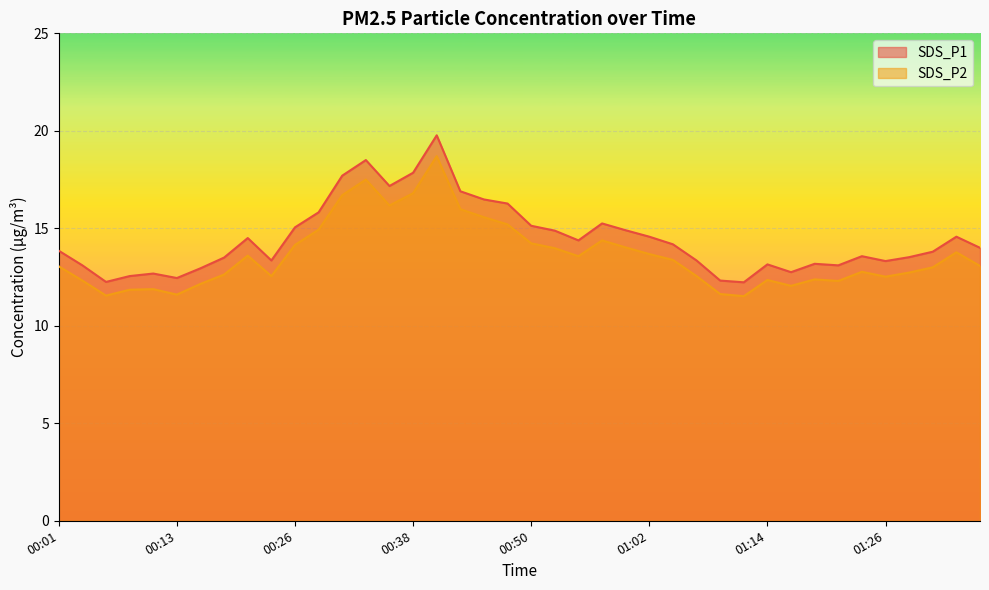

At which category is the sum across all series the highest?

00:40